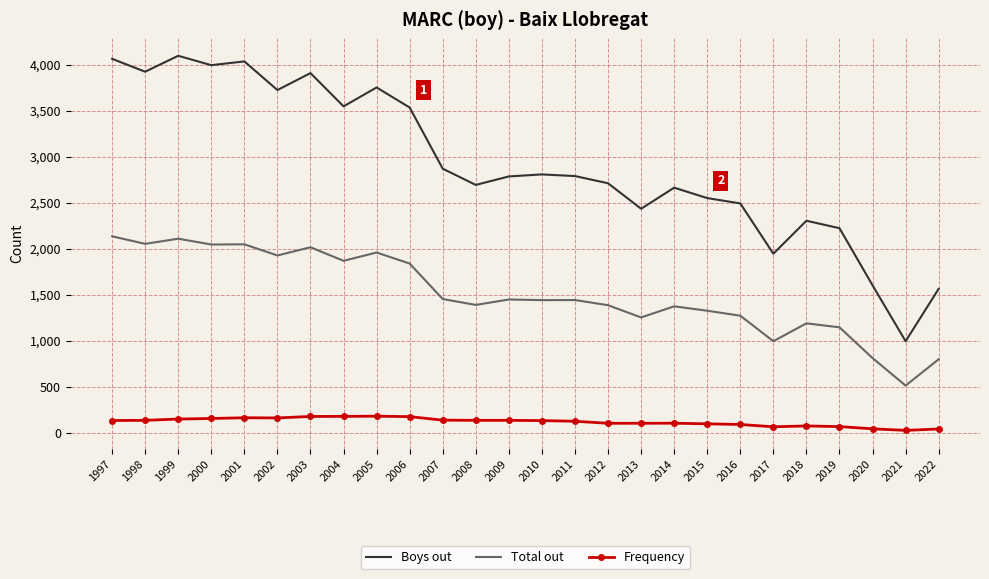

Is the value of Frequency at 2022 greater than the value of Total out at 2019?

No